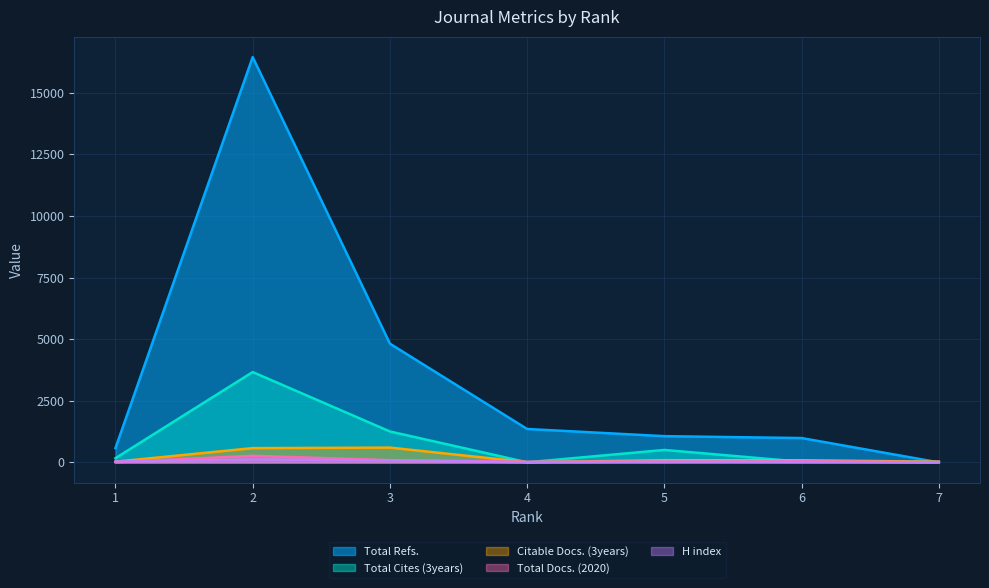

How many values in Total Refs. are above zero?

6